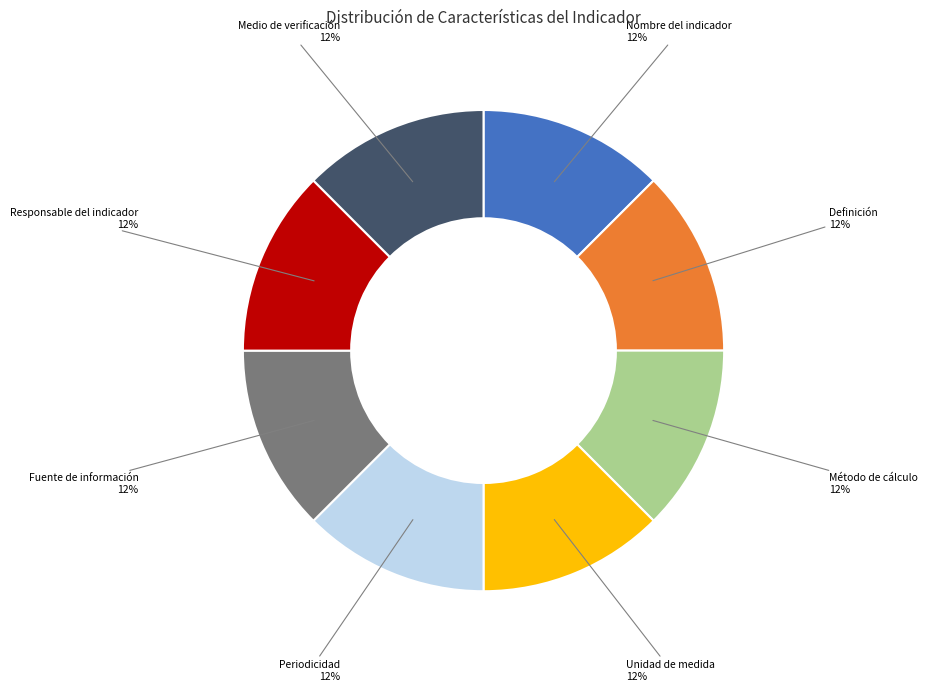

Does any single category account for the majority?

No